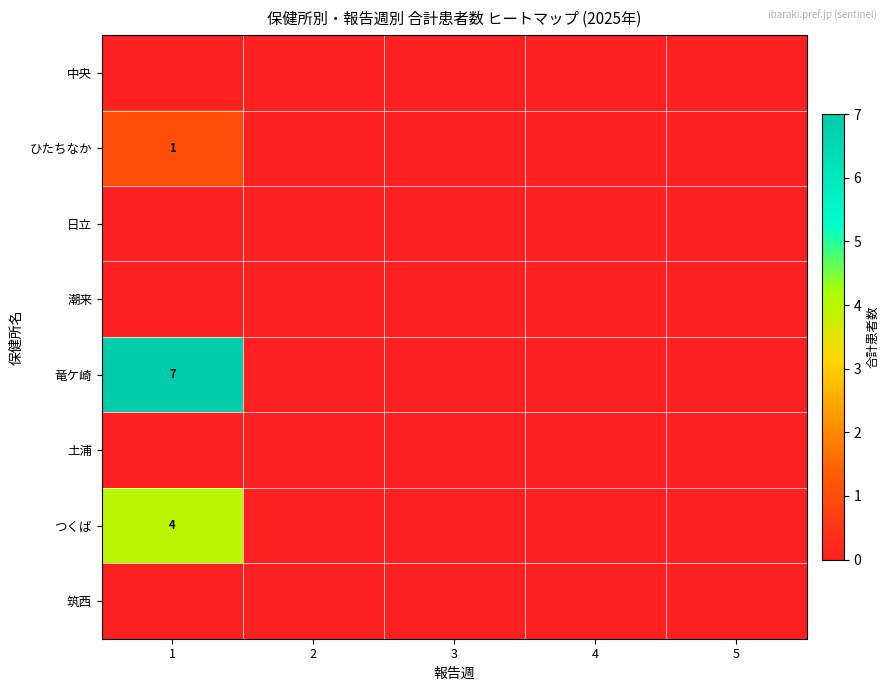

The つくば series shows 1 at 1. True or false?

False